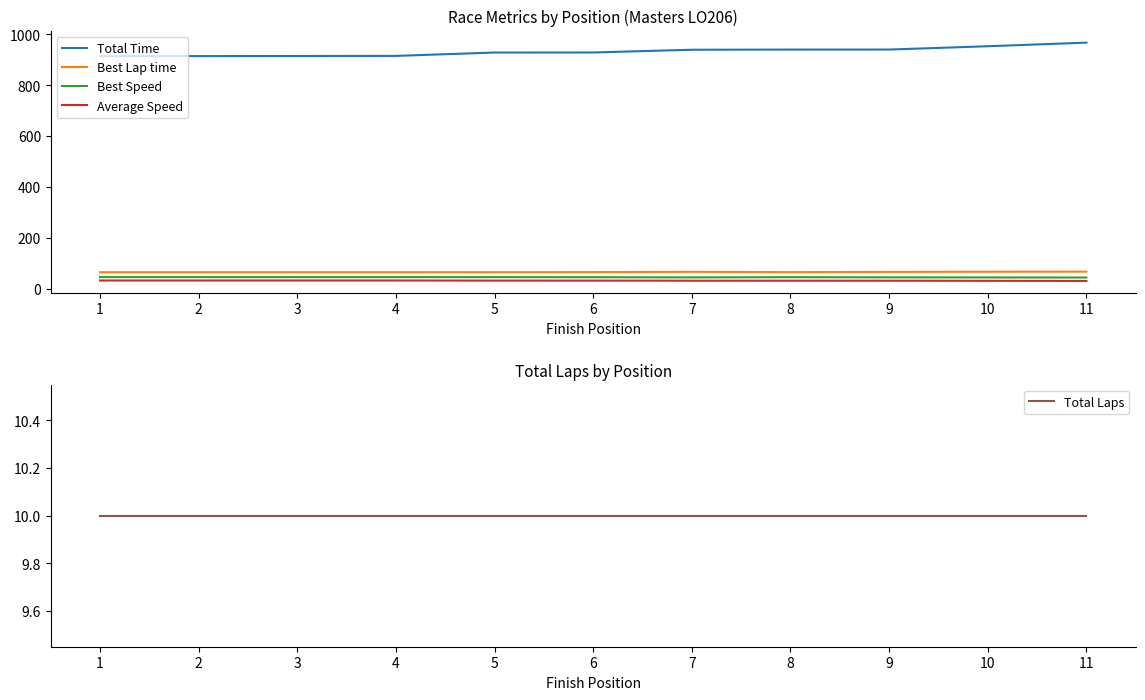

What is the sum of the Average Speed values at 8 and 2?

63.7